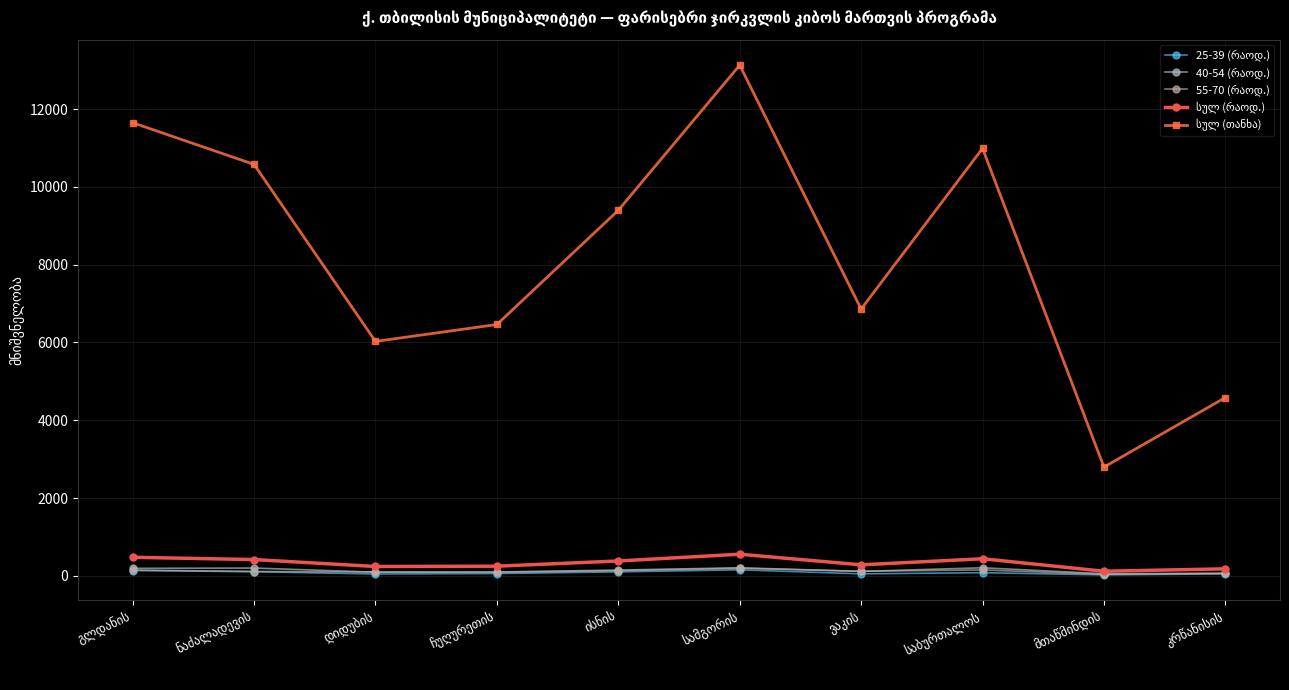

What is the label of the 9th point from the left?

მთაწმინდის